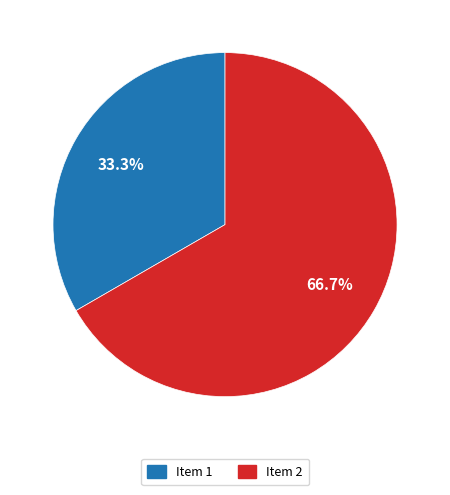

What is the total percentage of Item 1 and Item 2?

100.0%